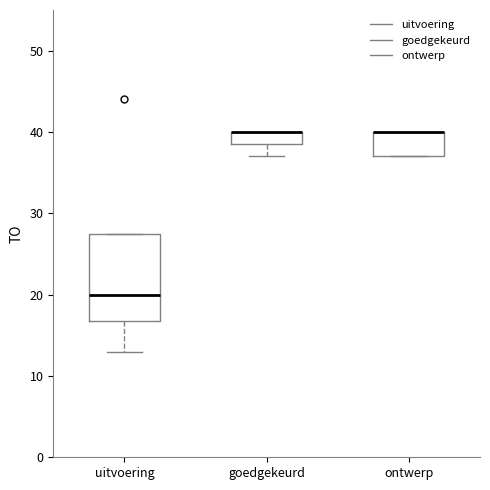

Reading left to right, read every box against the y-axis: the position of its median line, the range the box covers, and the ends of its whiskers. The values are not printed on the chart, so give them approximately, as read against the axis.

uitvoering: median 20, box 17 to 28, whiskers 13 to 28
goedgekeurd: median 40 (drawn on the box's upper edge), box 39 to 40, whiskers 37 to 40
ontwerp: median 40 (drawn on the box's upper edge), box 37 to 40, whiskers 37 to 40